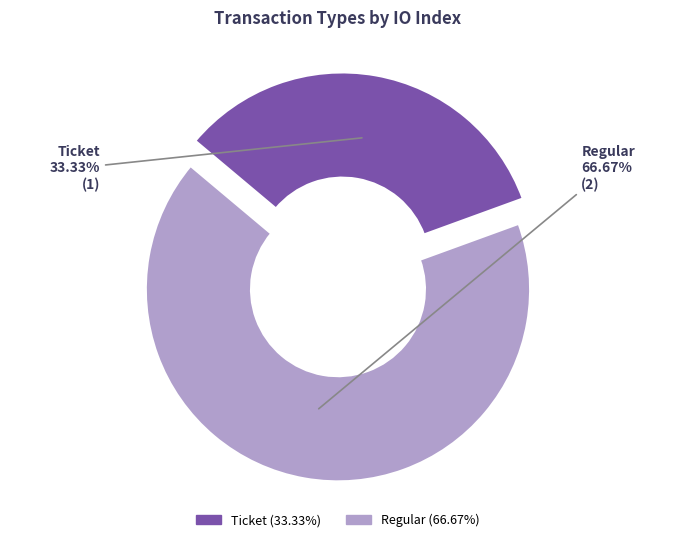

What is the total percentage of Regular and Ticket?

100.0%